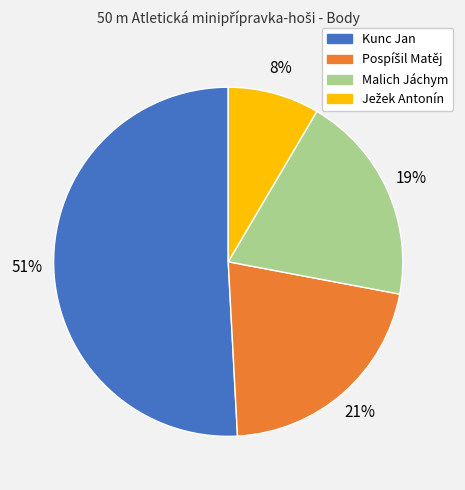

How many segments does this pie chart have?

4